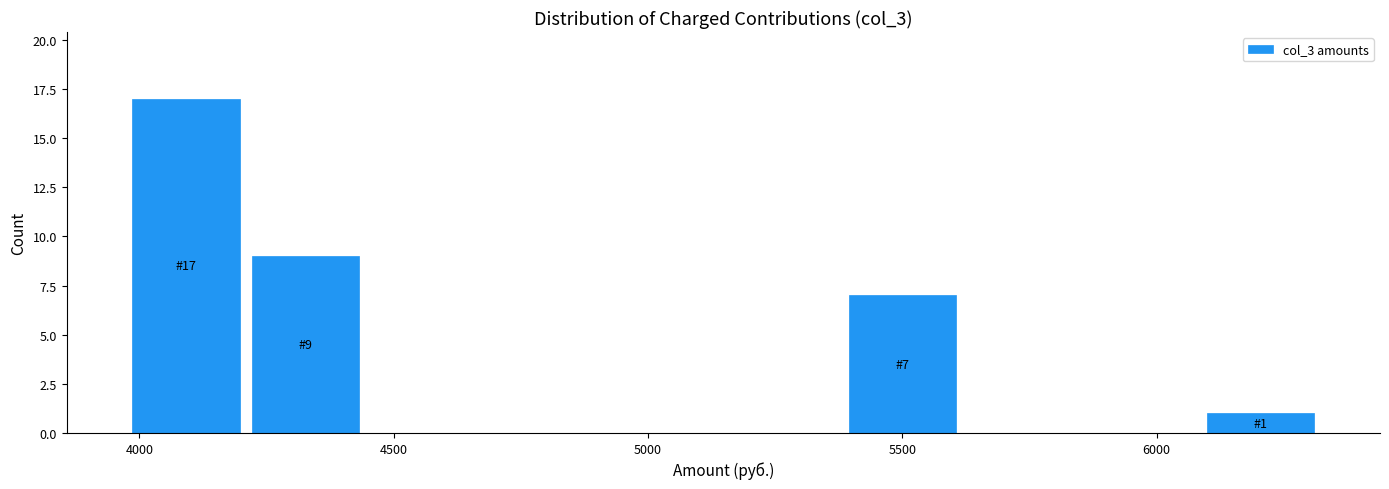

Over which range of the x-axis is the bar tallest?

3950 to 4200